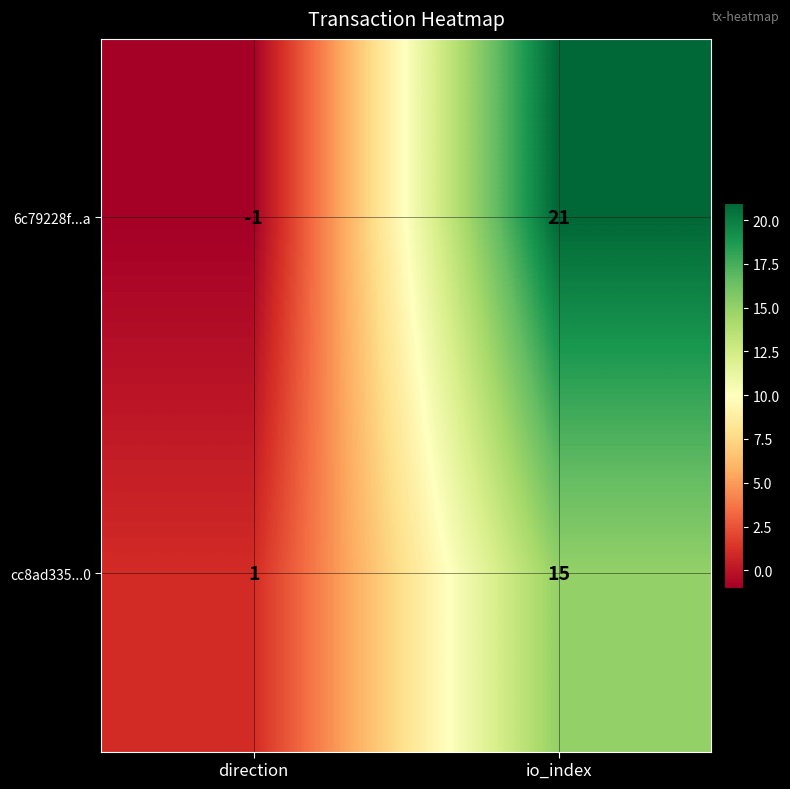

Reading left to right, extract all data points from this chart.

6c79228f...a: -1	21
cc8ad335...0: 1	15